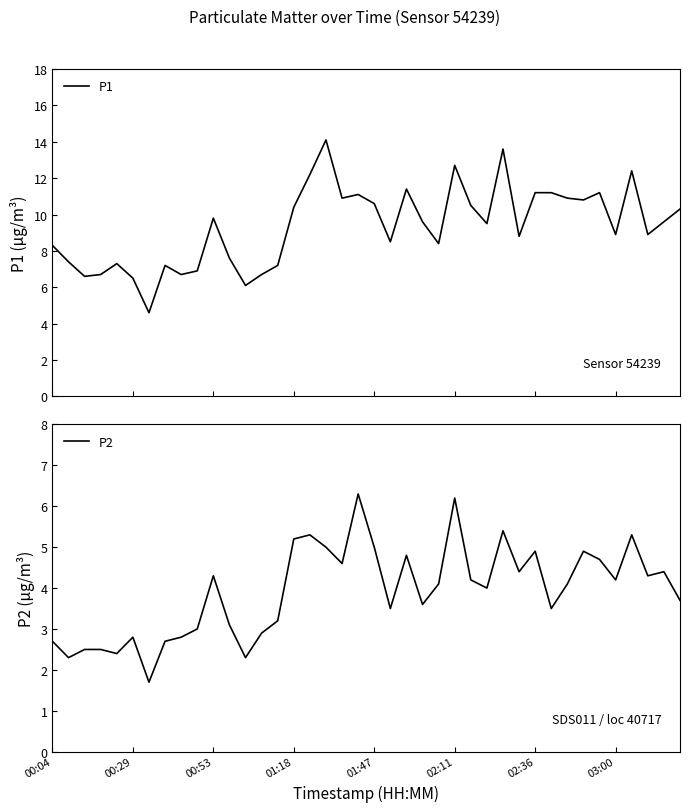

Is the value of P2 at 03:00 greater than the value of P1 at 00:04?

No